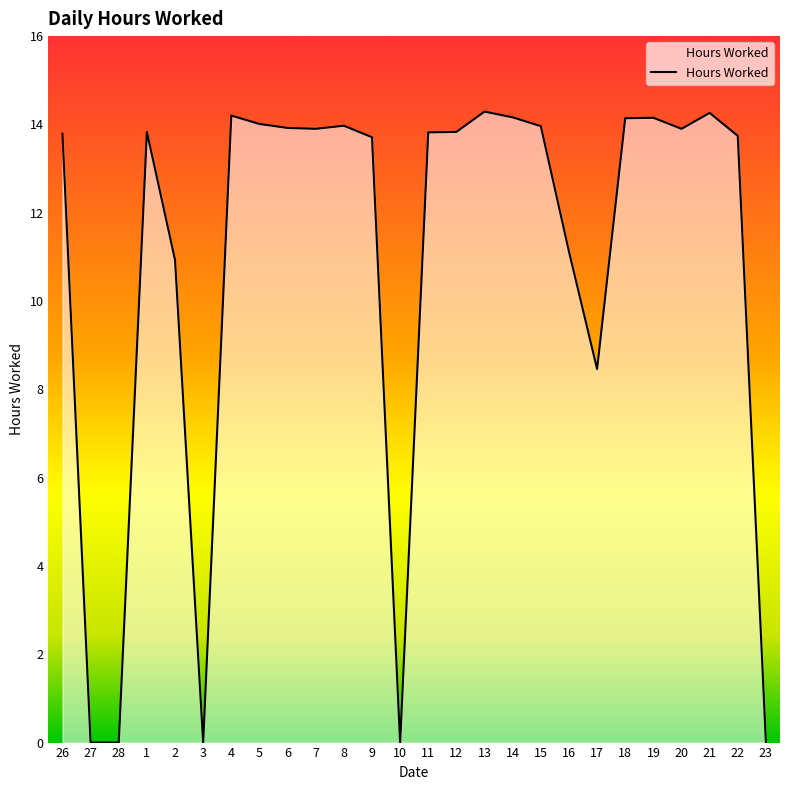

At which label does the data first exceed 13?

26